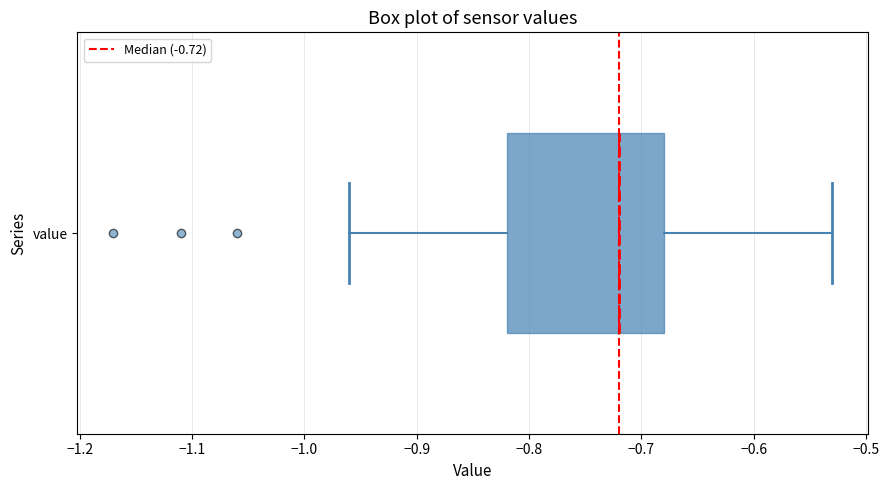

Transcribe this box plot: give where the median line is, the range the box spans, and where the two whiskers end, as read against the x-axis. The values are not printed on the chart, so give them approximately, as read against the axis.

median -0.72, box -0.82 to -0.68, whiskers -0.96 to -0.53